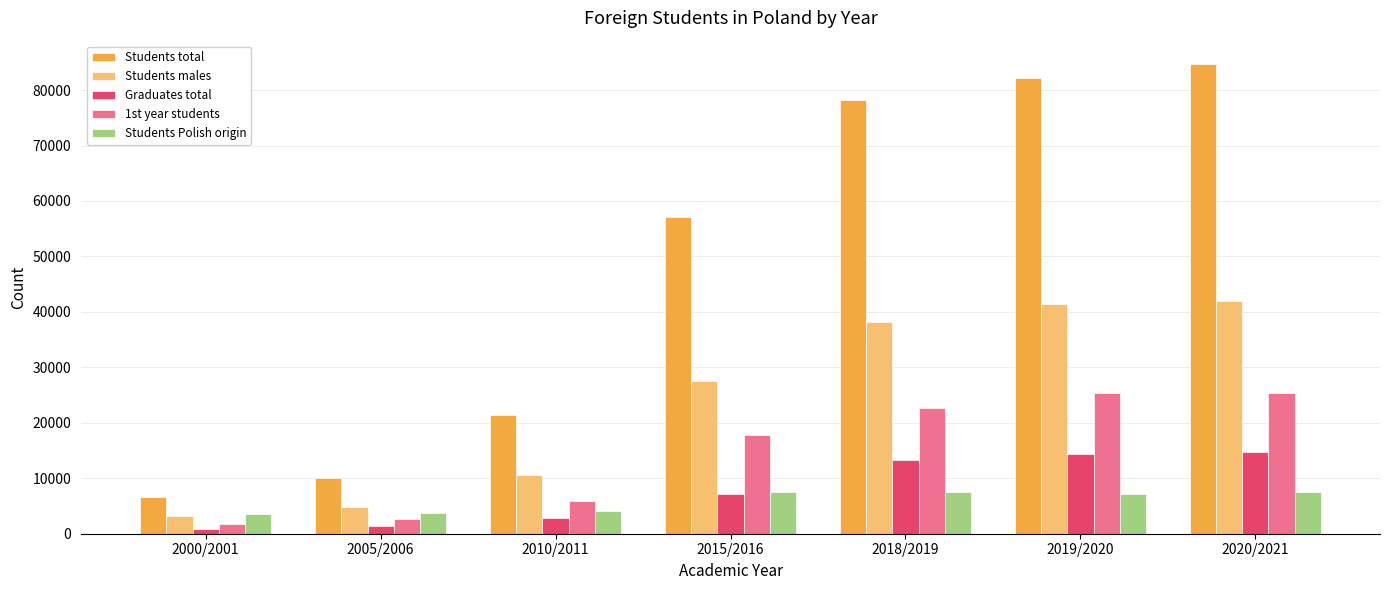

What position from the right is 2005/2006?

6